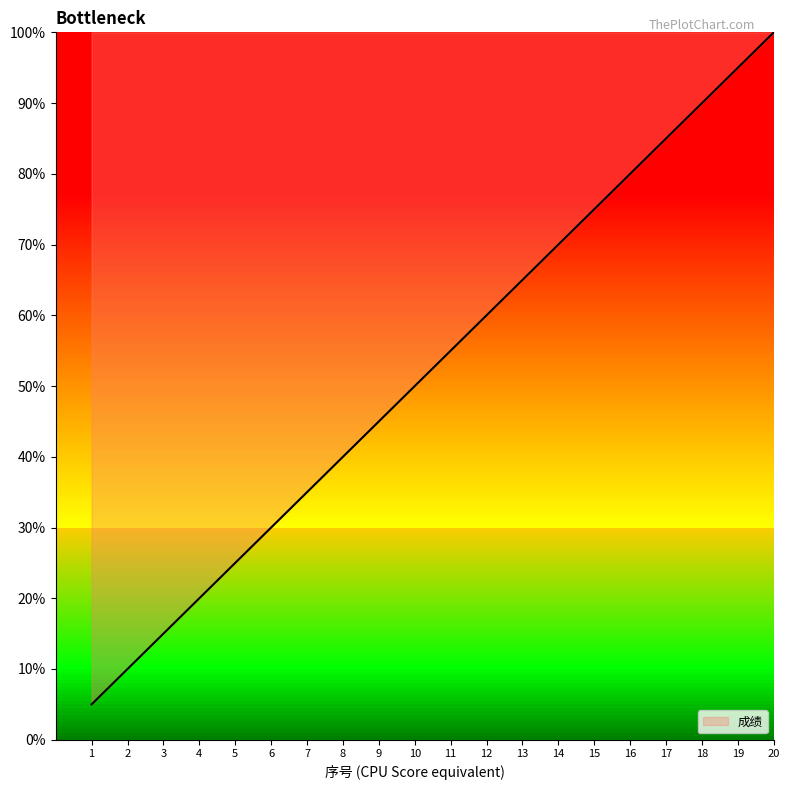

What is the ratio of the value at 11 to the value at 17?

0.6